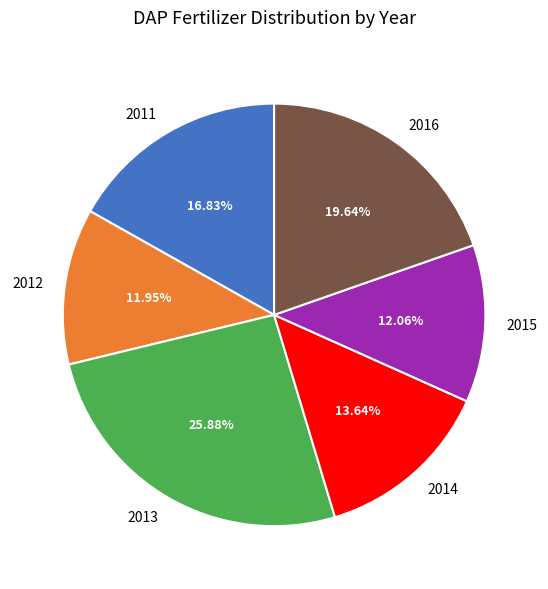

Approximately how many times larger is the value at 2014 compared to 2016?

0.7